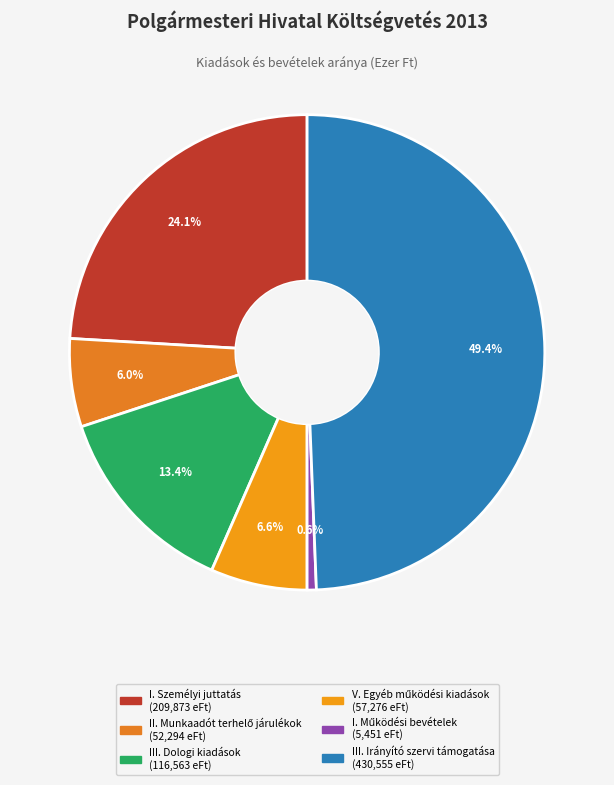

Is there a majority slice in this chart?

No